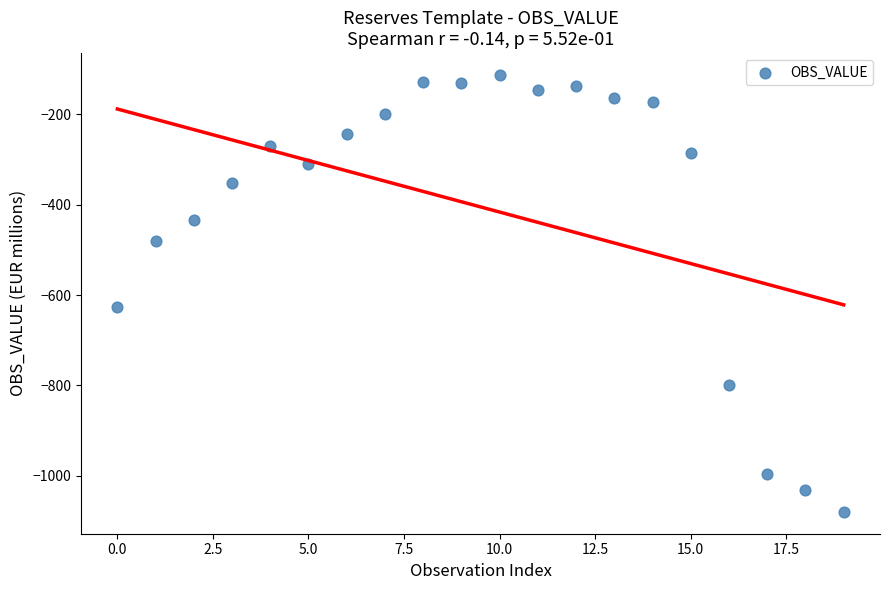

What Y value in the scatter plot is closest to -596?

-627